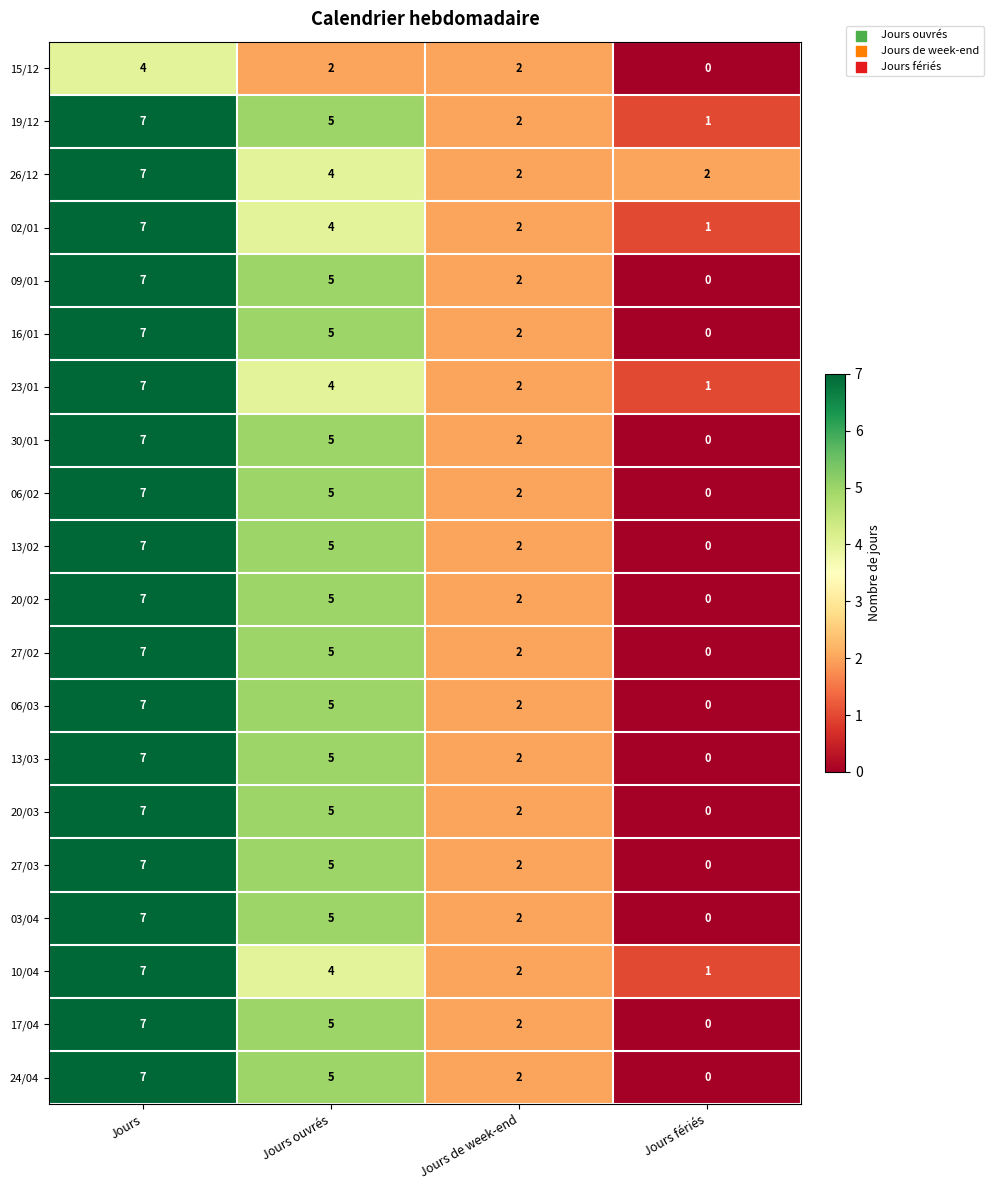

At which label does 24/04 reach its peak?

Jours